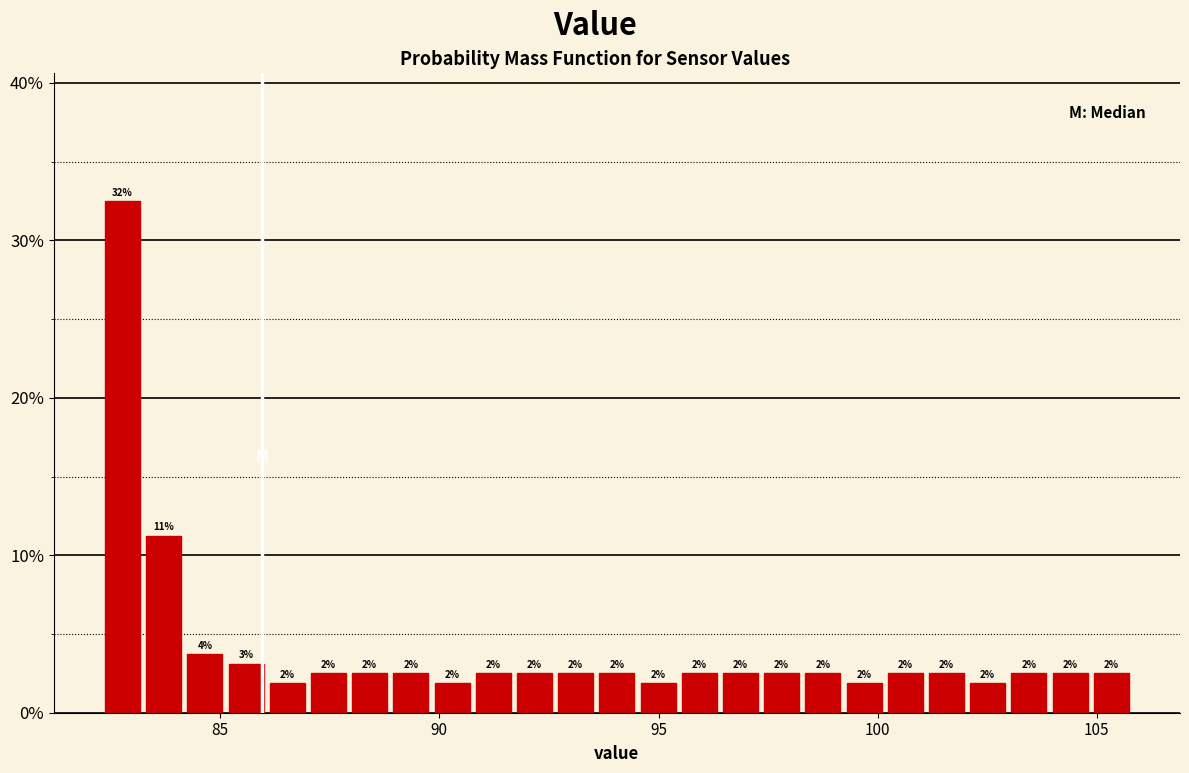

Read against the x-axis, roughly where is the centre of the tallest bar?

83.0